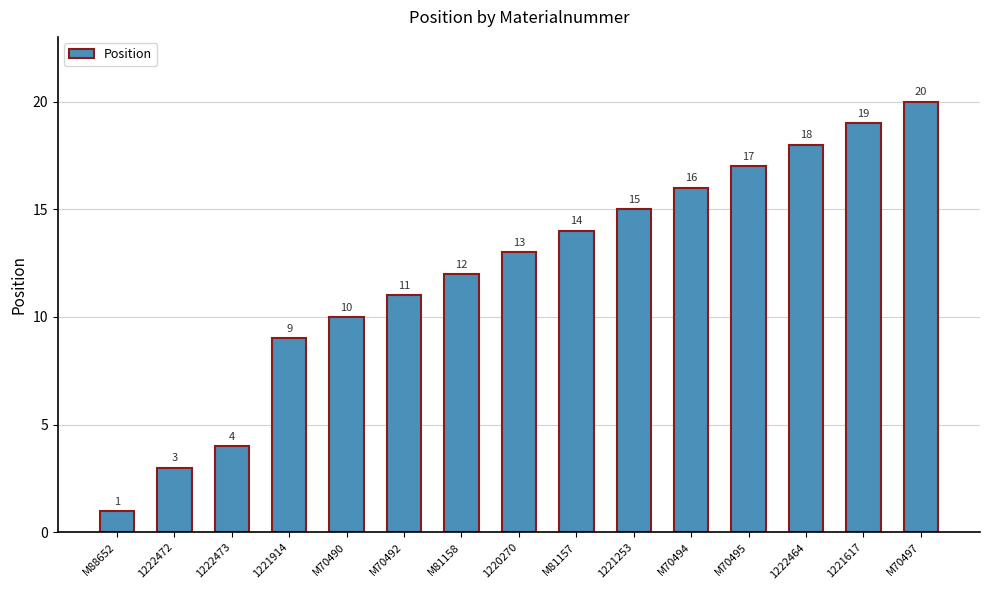

Reading left to right, list all the values displayed in this chart.

1	3	4	9	10	11	12	13	14	15	16	17	18	19	20